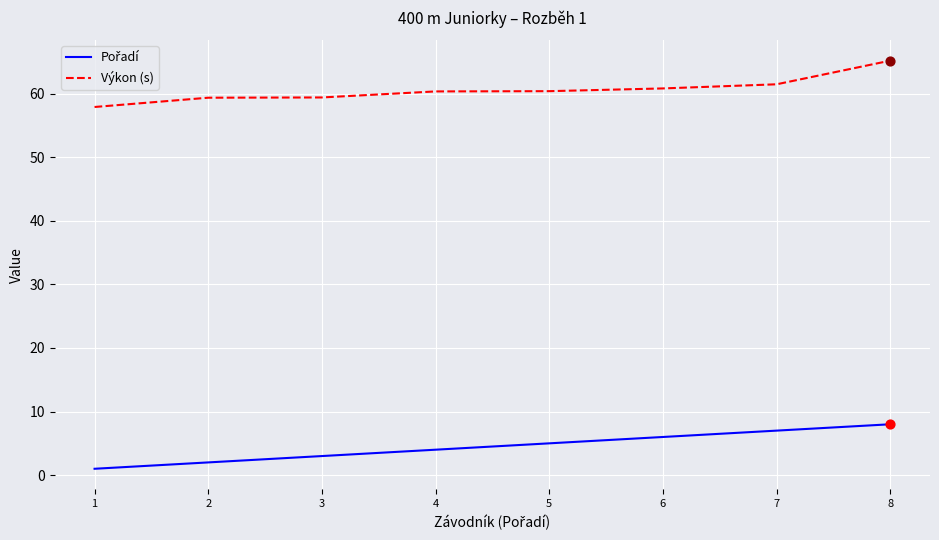

Which series has the largest total across all categories?

Výkon (s)